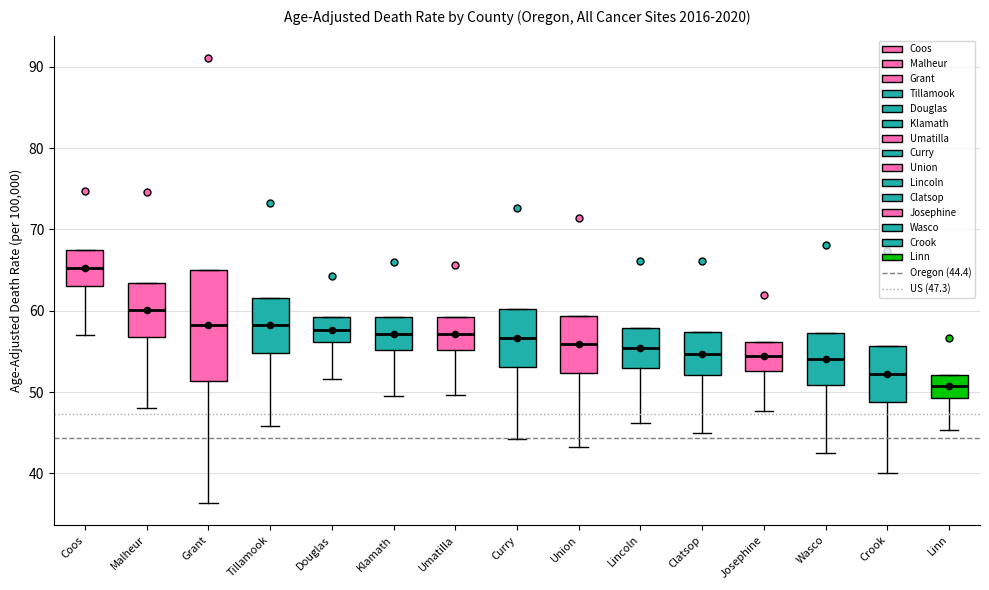

Where does the lower whisker of the box for Linn end on the y-axis? The values are not printed on the chart, so give them approximately, as read against the axis.

45